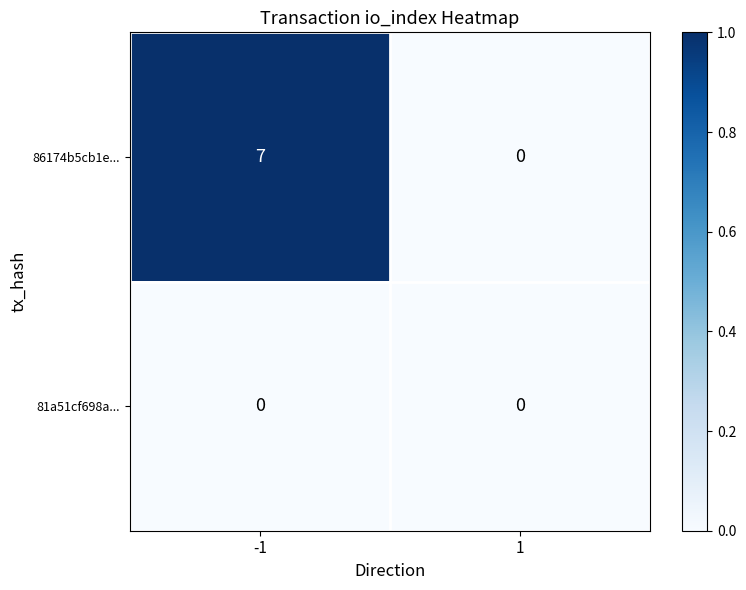

What is the maximum value for 86174b5cb1e...?

7